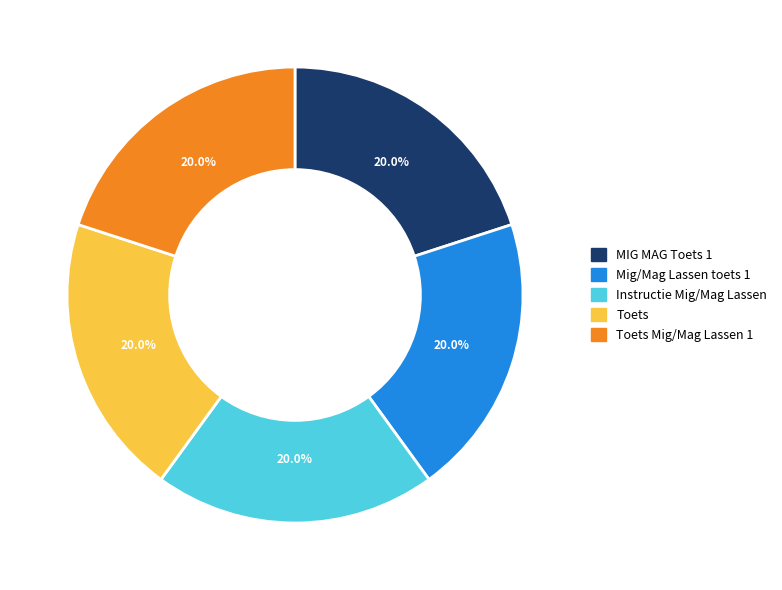

How many slices are in this pie chart?

5